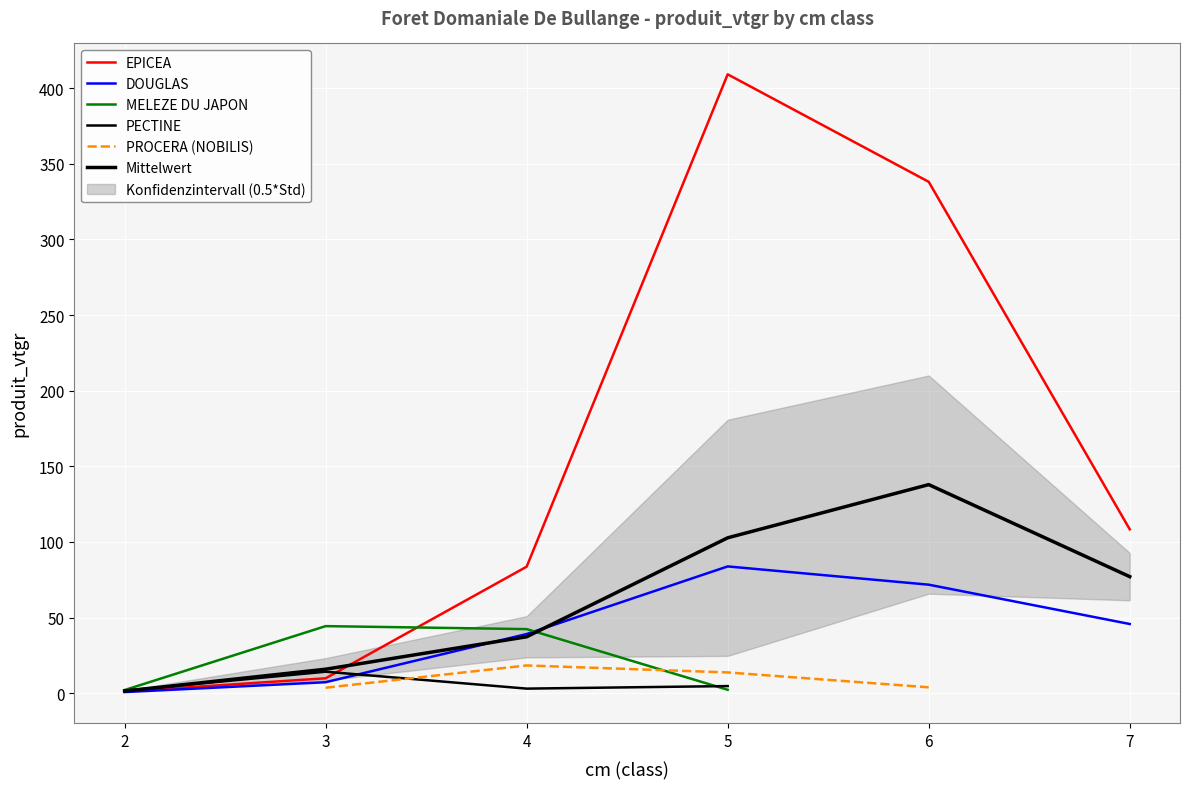

What is the total value across all series at 6?

413.8